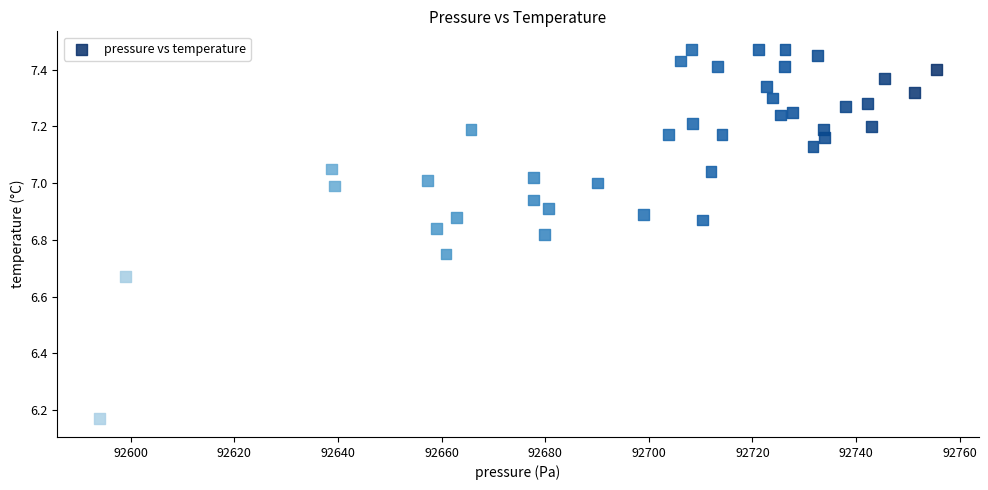

What is the range of Y values (max minus min)?

1.3